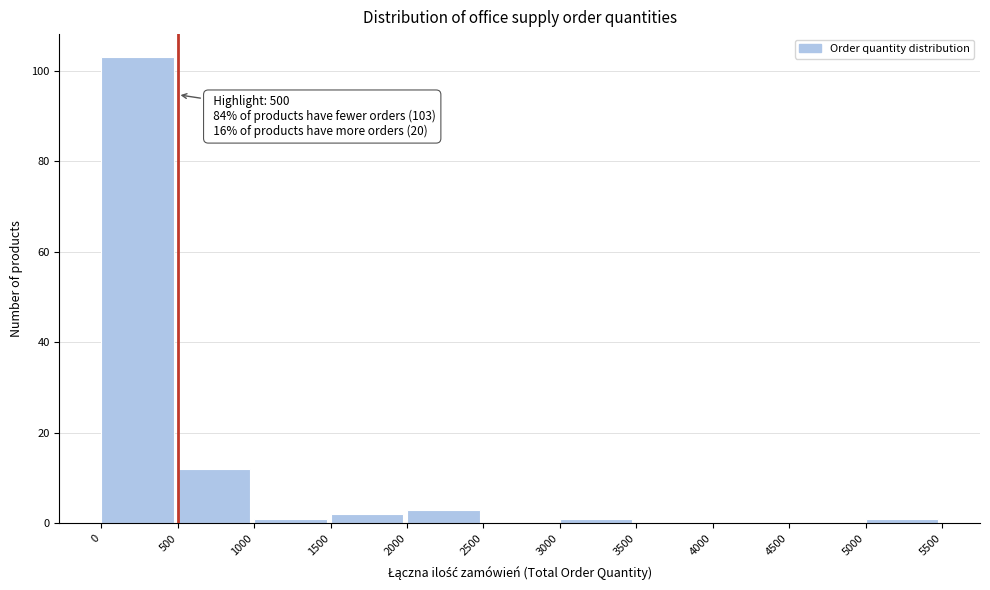

Which range on the x-axis has the tallest bar?

0 to 500